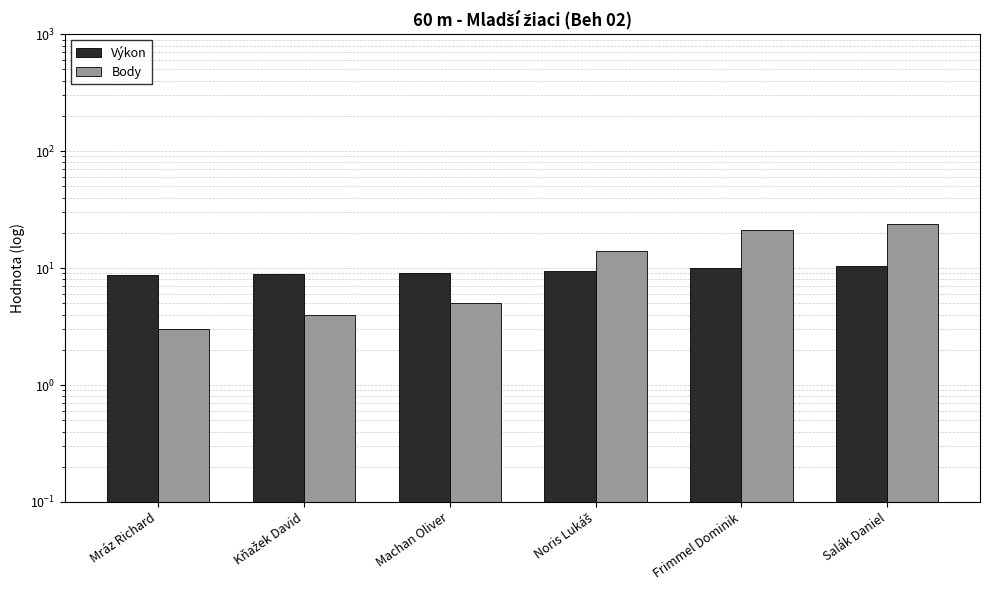

How many groups of bars are there?

6